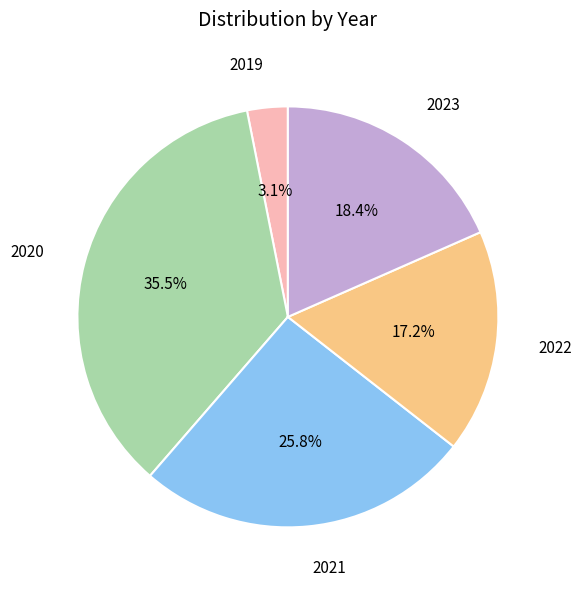

Count the number of slices in the pie.

5